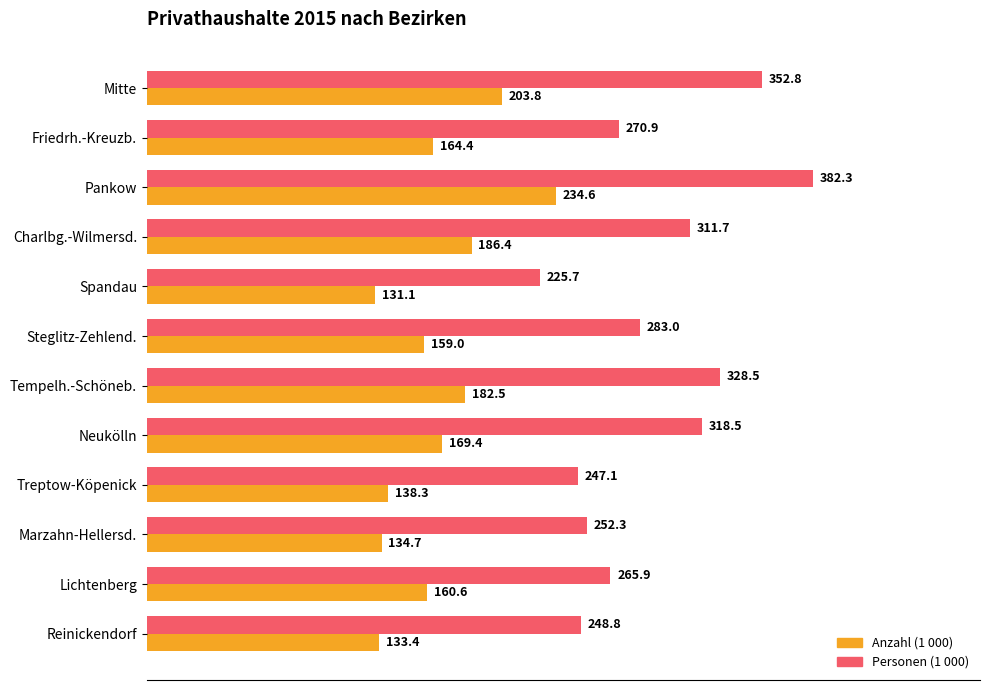

The Anzahl (1 000) series shows 69.2 at Steglitz-Zehlend.. True or false?

False